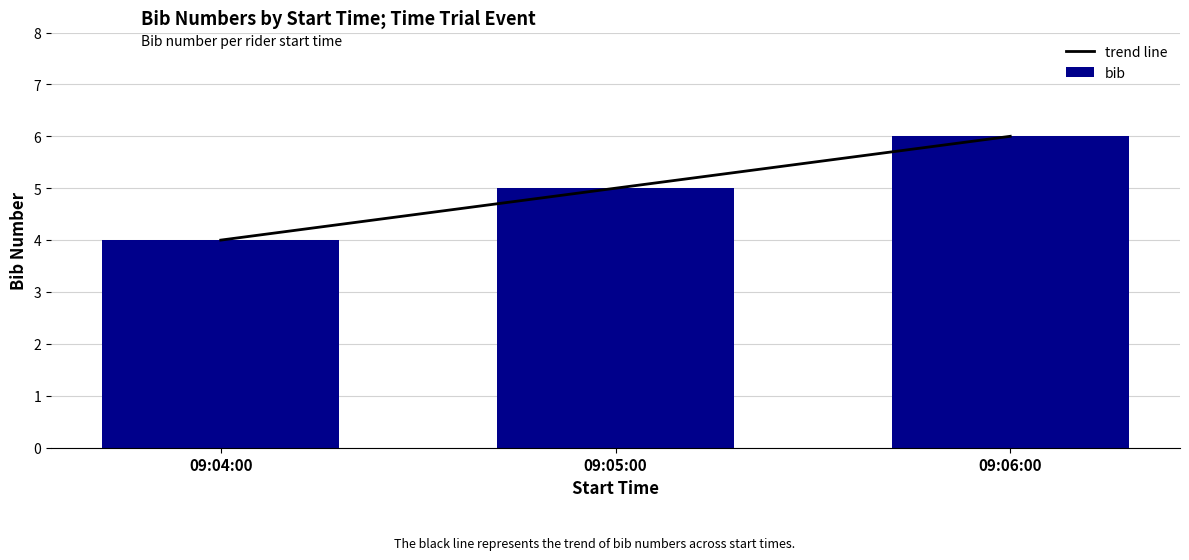

Is it true that bib equals 8 at 09:05:00?

False